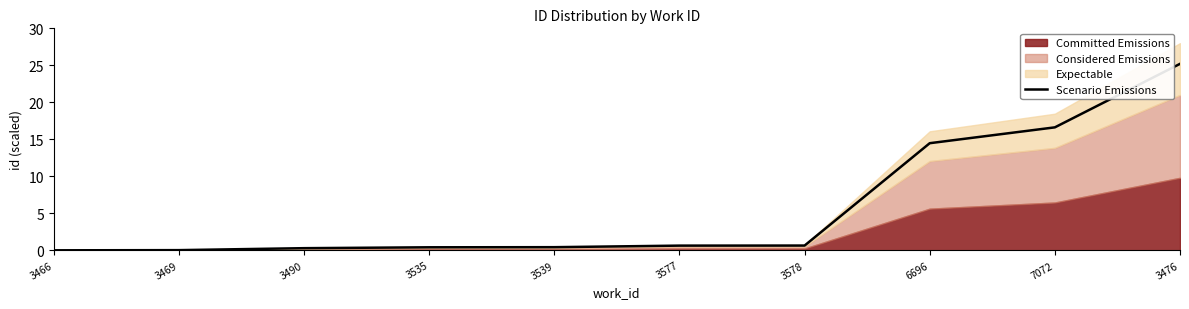

List the labels in order of value, smallest first.

3466, 3469, 3490, 3535, 3539, 3577, 3578, 6696, 7072, 3476